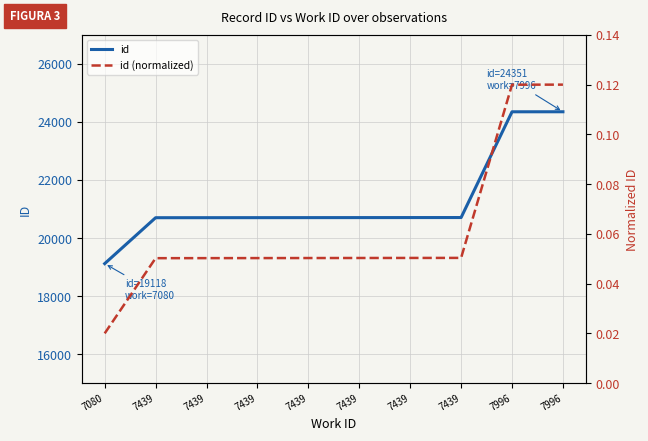

Rank the categories by id value from lowest to highest.

7080, 7439, 7439, 7439, 7439, 7439, 7439, 7439, 7996, 7996